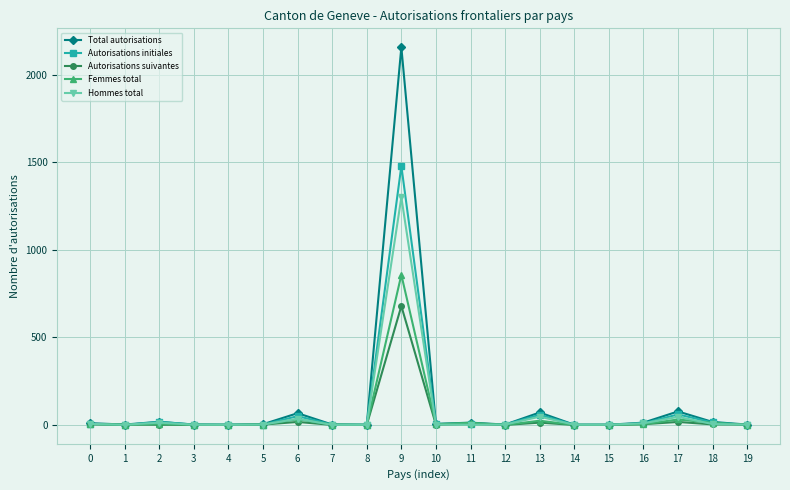

Which series has the widest spread of values?

Total autorisations